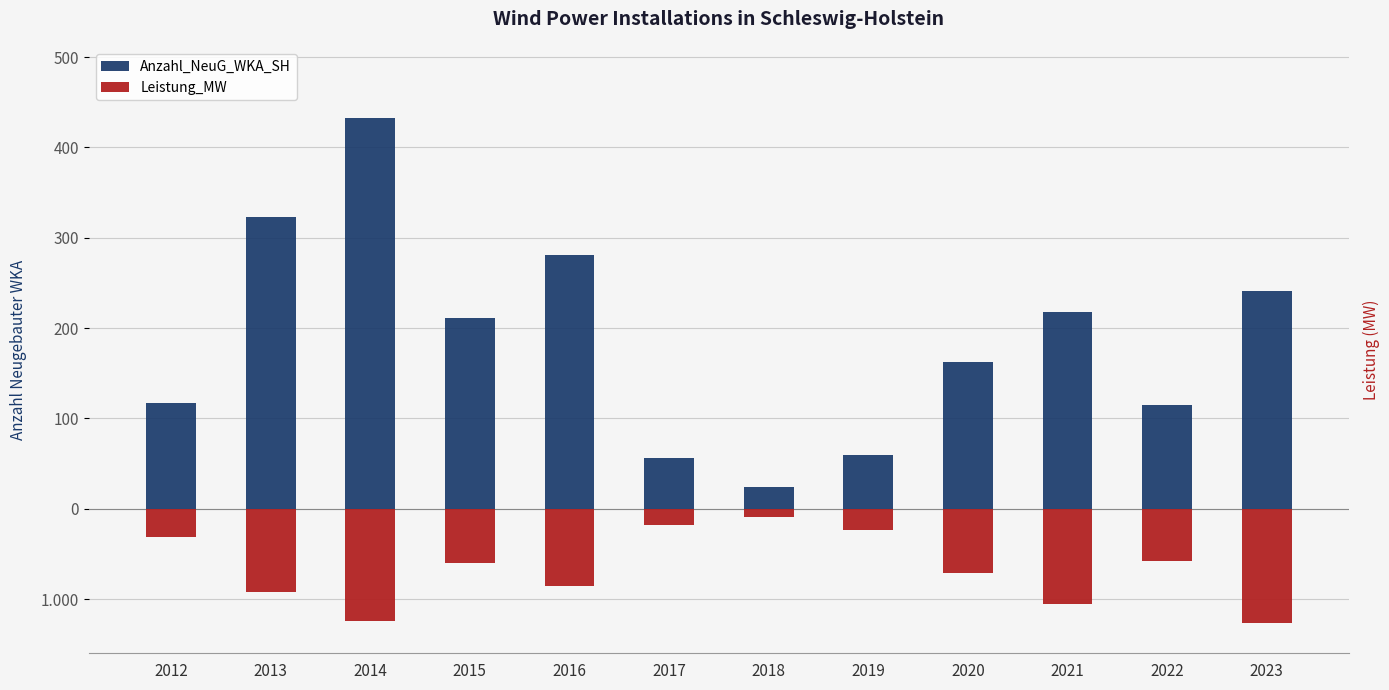

Between 2013 and 2022, which series saw the biggest shift?

Anzahl_NeuG_WKA_SH